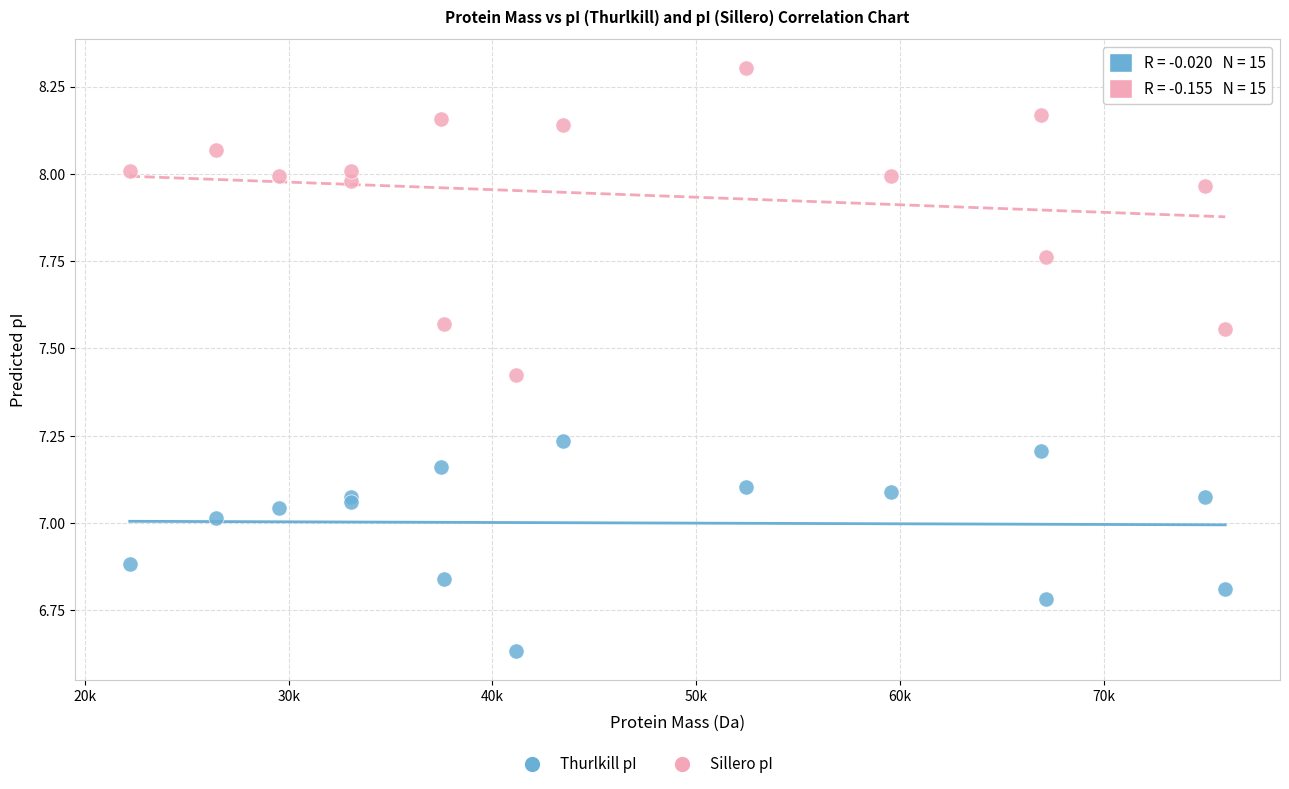

Which series contains the highest Y value?

Sillero pI